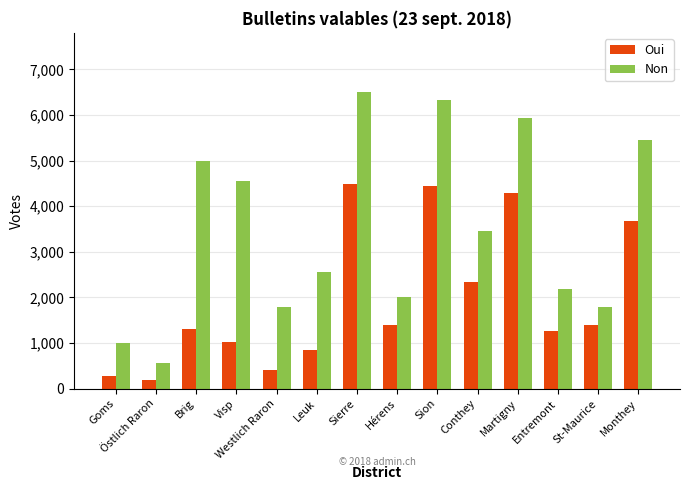

The value of Non at Martigny is 5933. True or false?

True